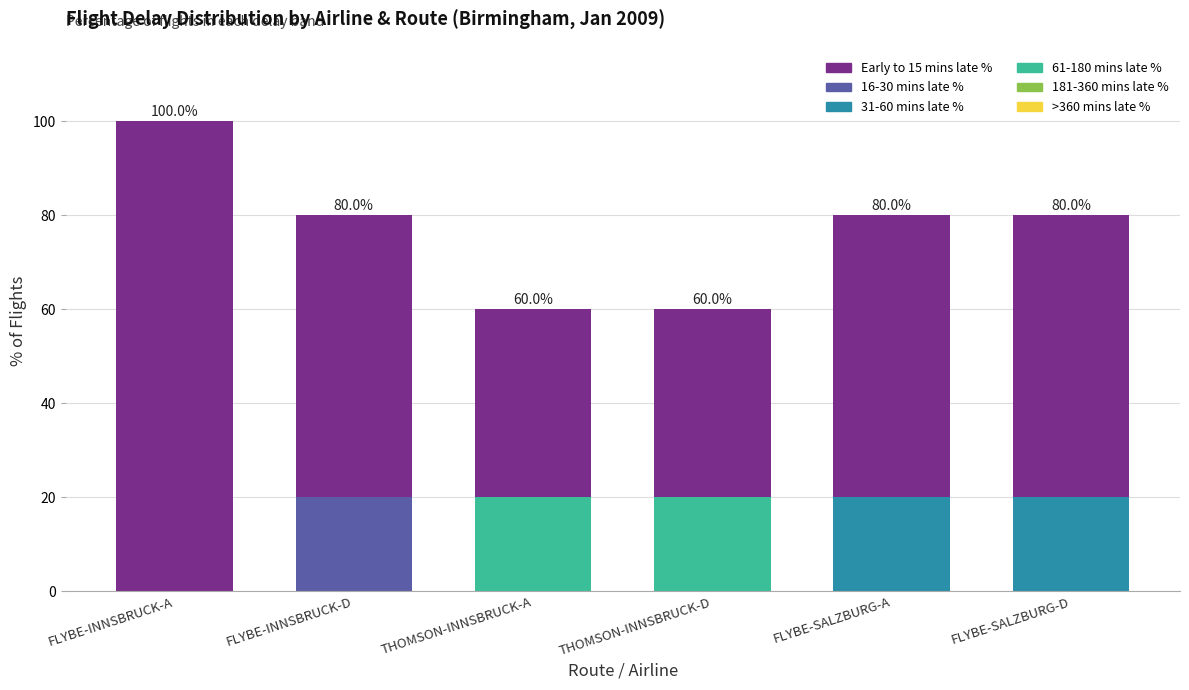

At which category is the sum across all series the highest?

FLYBE-INNSBRUCK-A